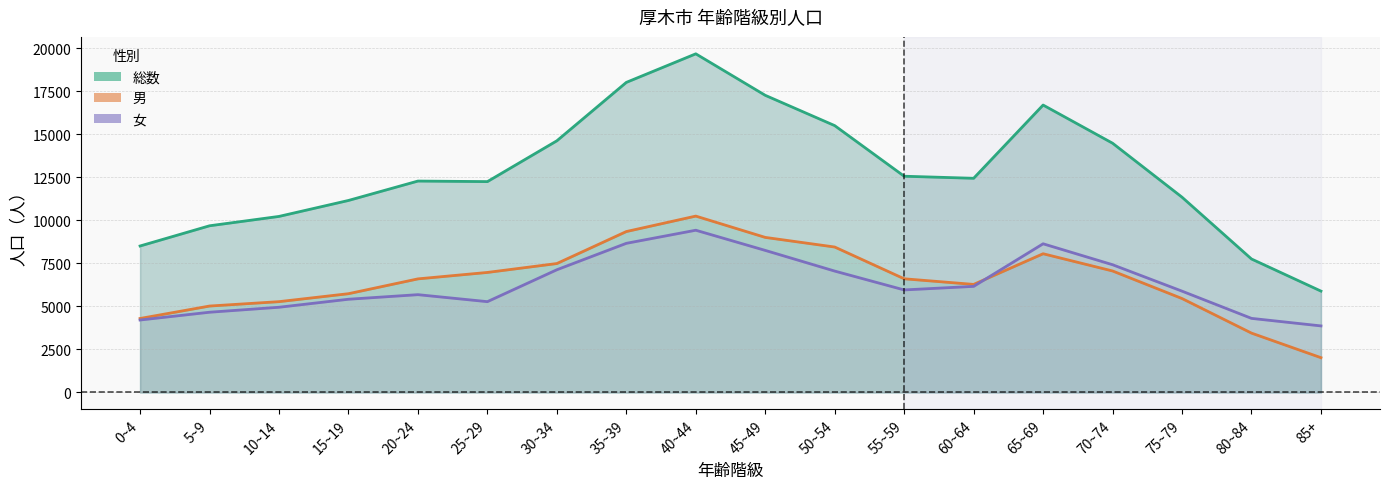

Rank the series at 30~34 from highest to lowest value.

総数, 男, 女